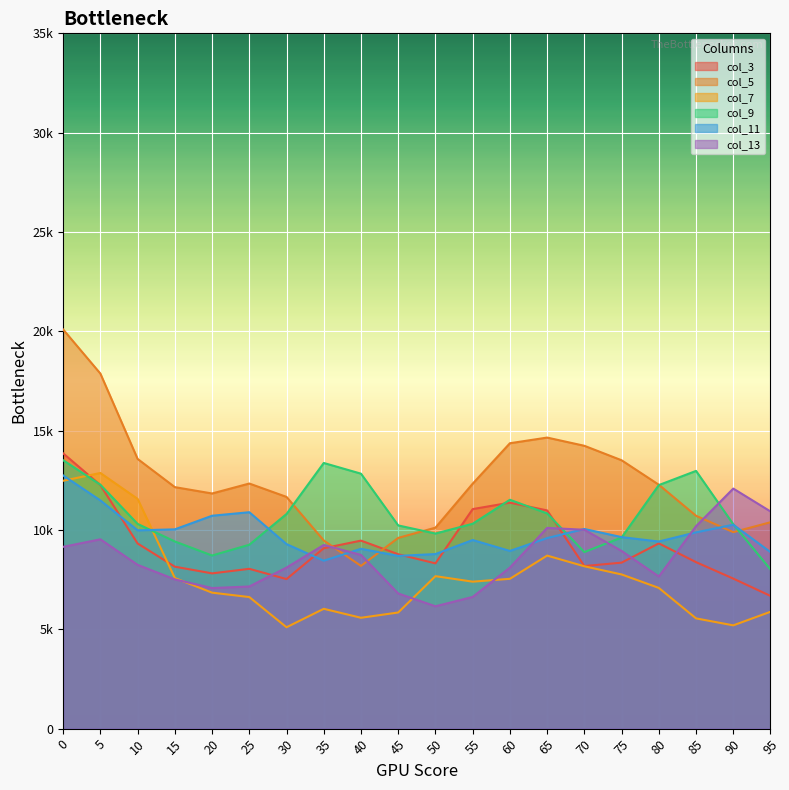

List the labels in order of col_7 value, largest first.

5, 0, 10, 65, 70, 75, 50, 15, 60, 55, 80, 20, 25, 35, 95, 45, 40, 85, 90, 30